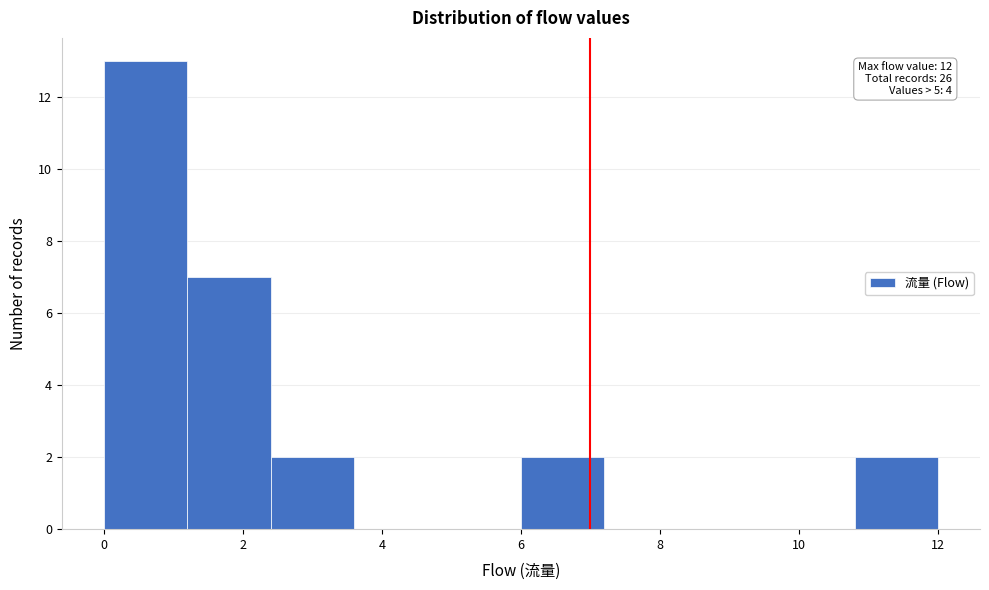

Which range on the x-axis has the tallest bar?

0.0 to 1.2